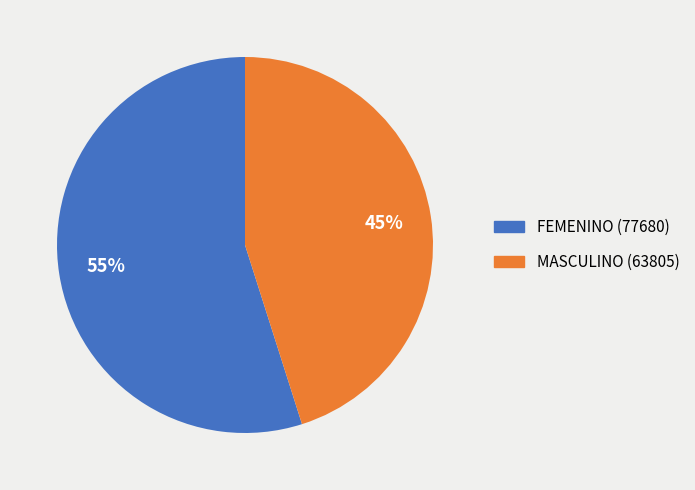

True or false: MASCULINO (63805) accounts for 59% of the total.

False